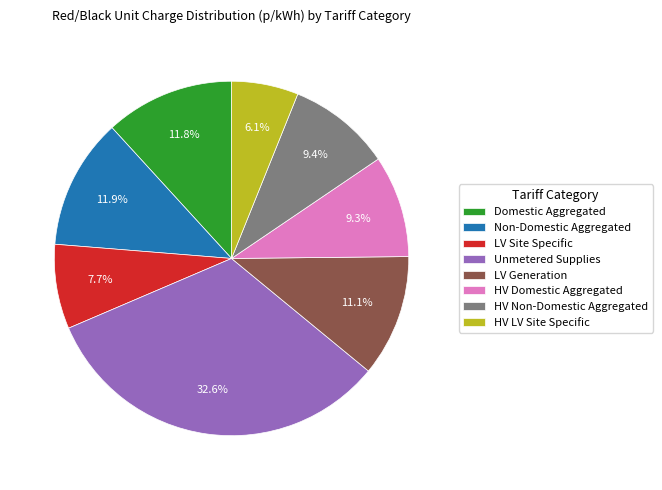

To the nearest percent, what is the combined percentage of HV Domestic Aggregated and Non-Domestic Aggregated?

21%